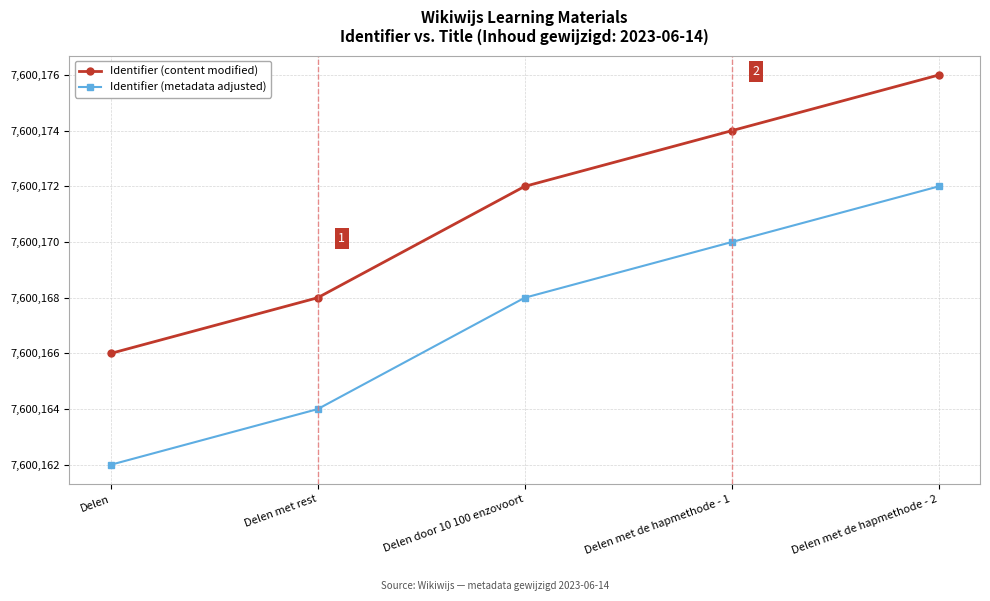

What is the label of the 1st point from the right?

Delen met de hapmethode - 2